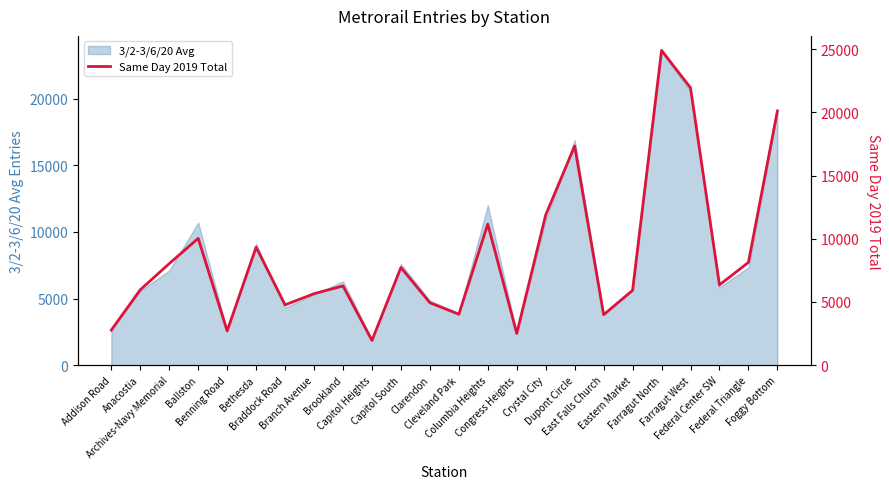

How many data points are less than 6351?

12